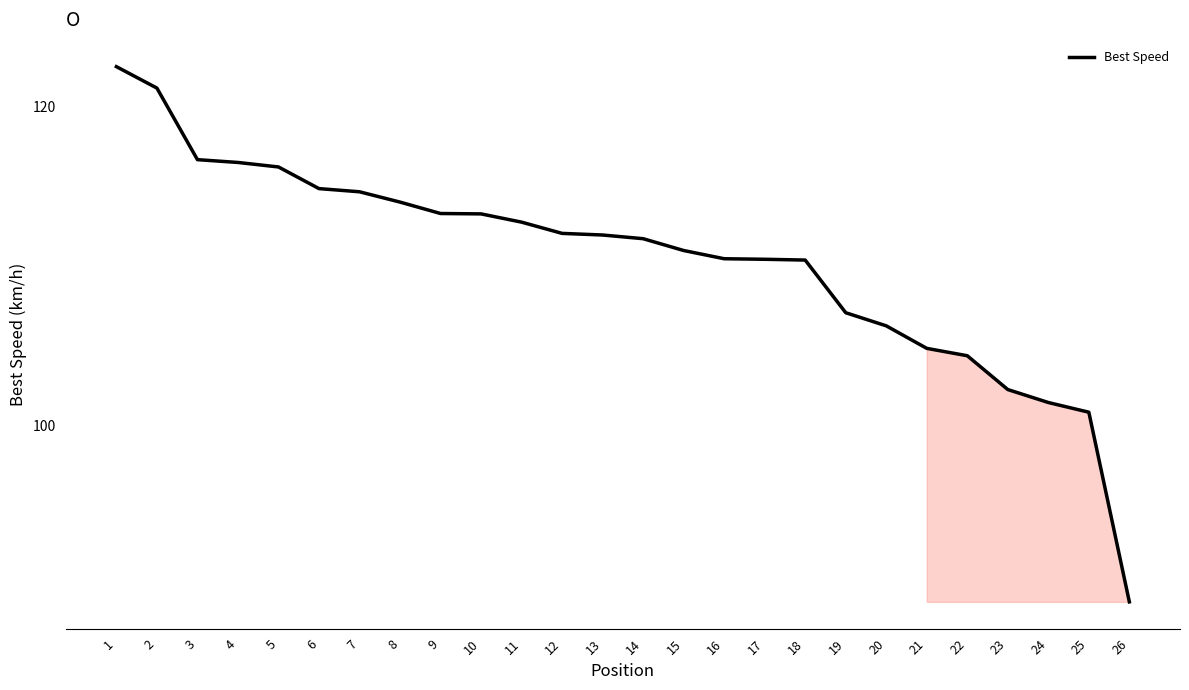

True or false: the data shows 202.9 at 3.

False